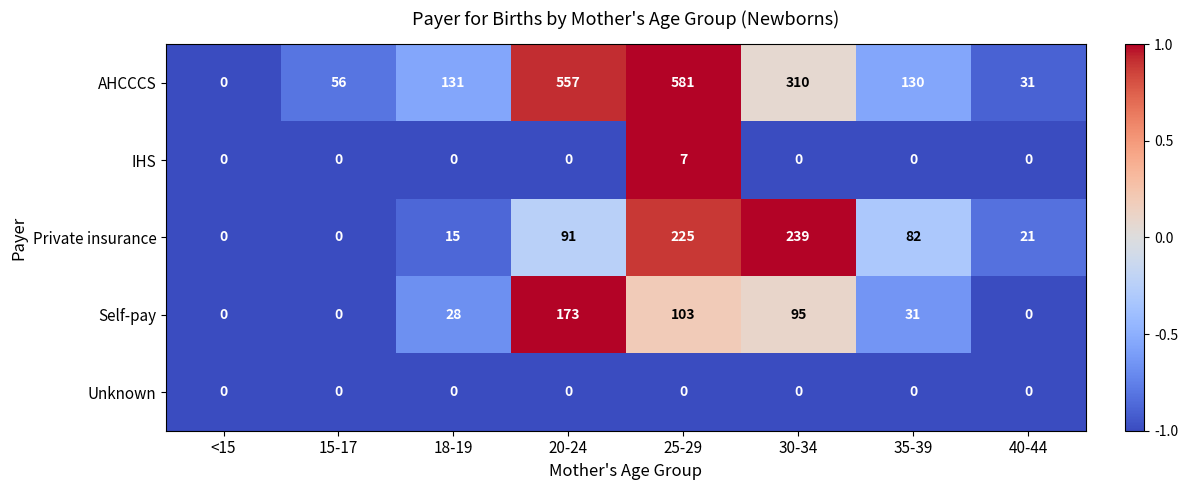

At how many categories does at least one series exceed 98?

5